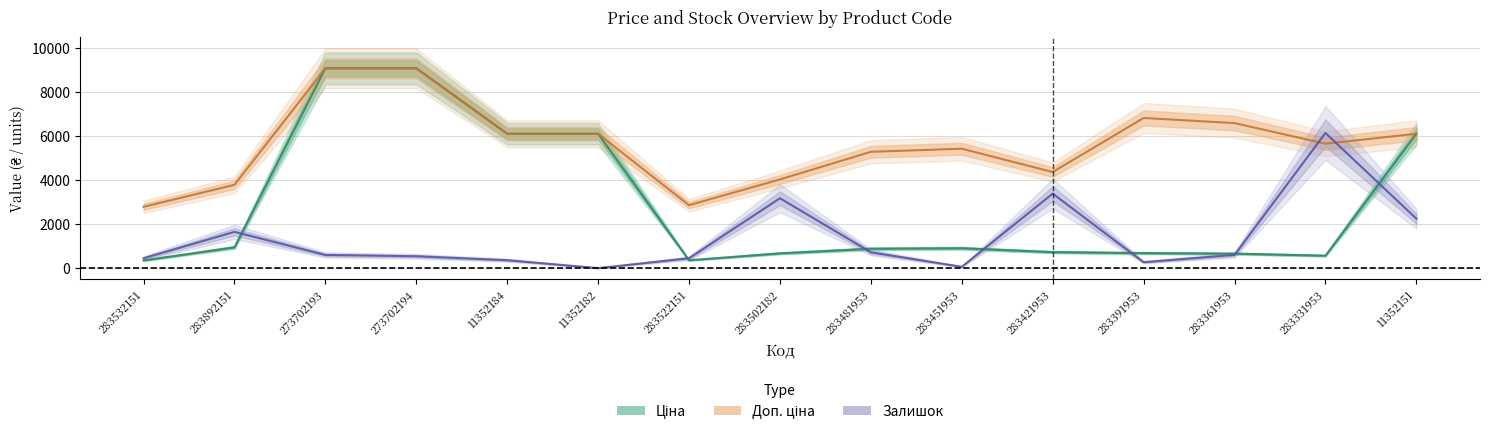

How many lines are shown in the chart?

3